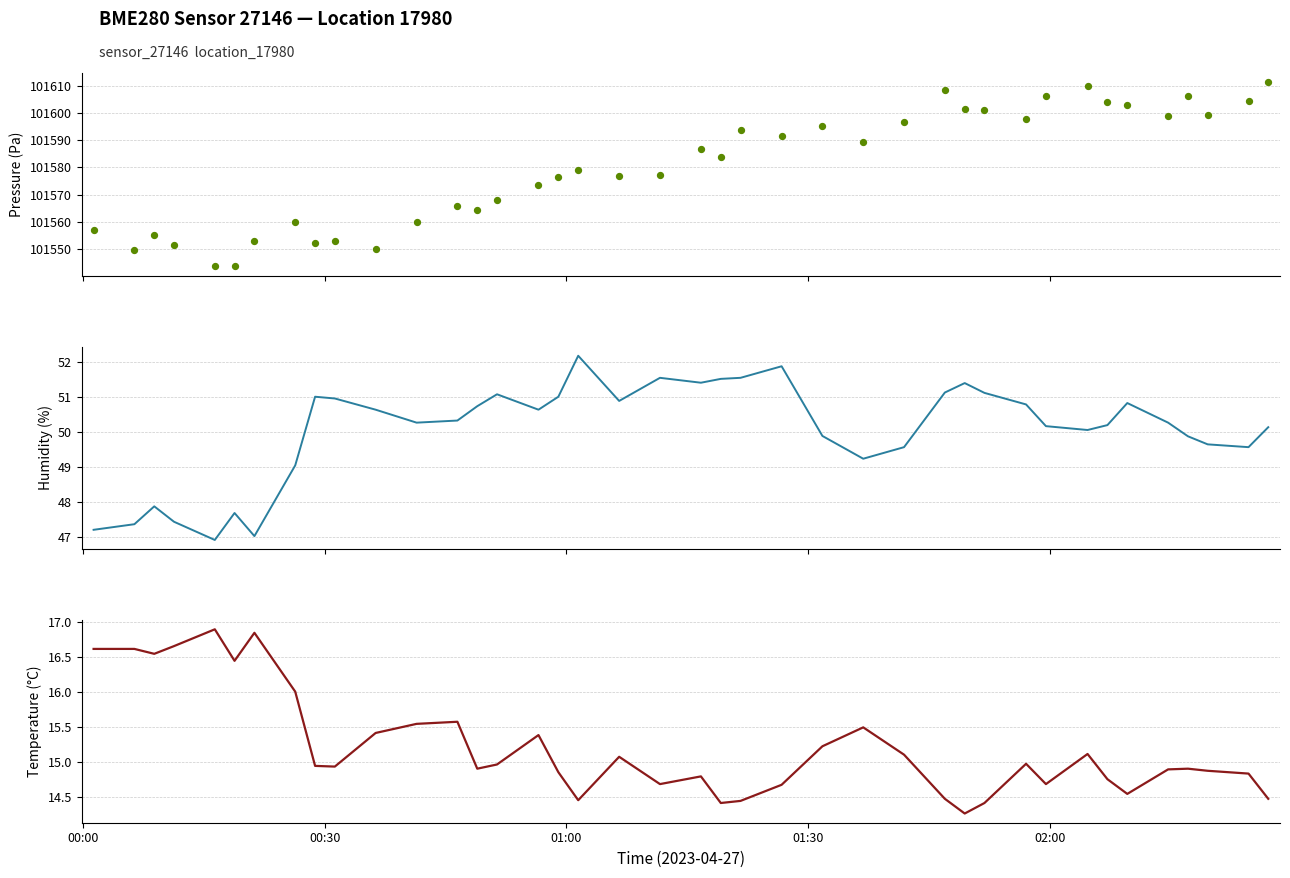

Which series has the widest spread of Y values?

pressure